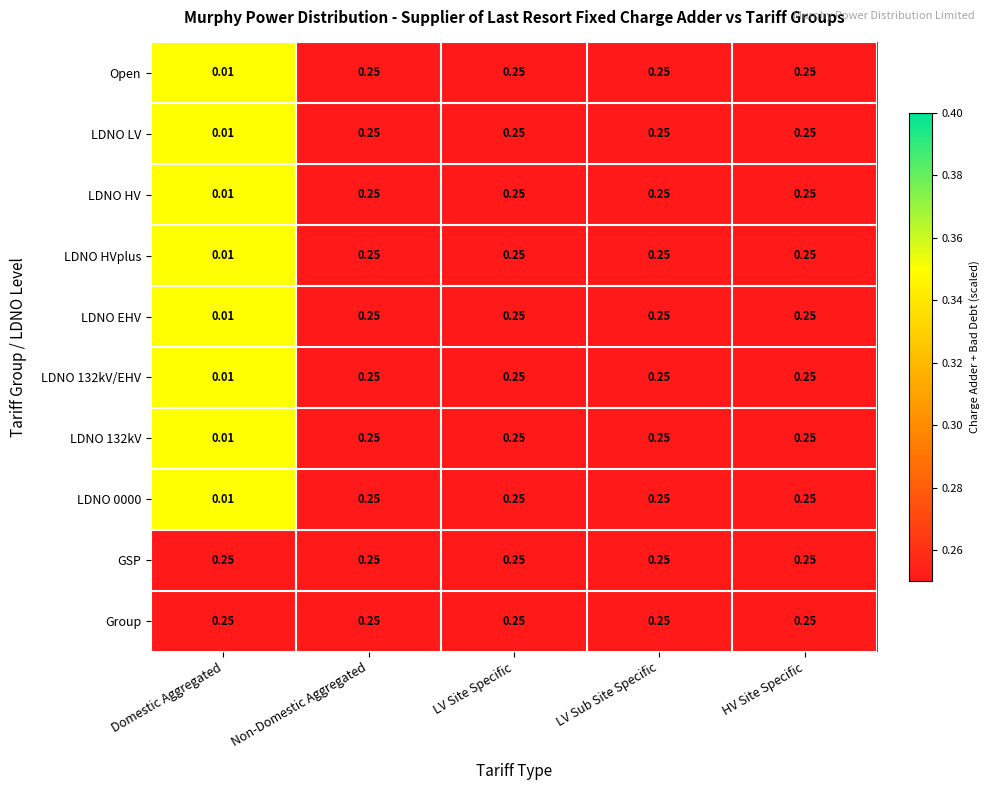

Where is LDNO 132kV nearest to the value 0?

Domestic Aggregated